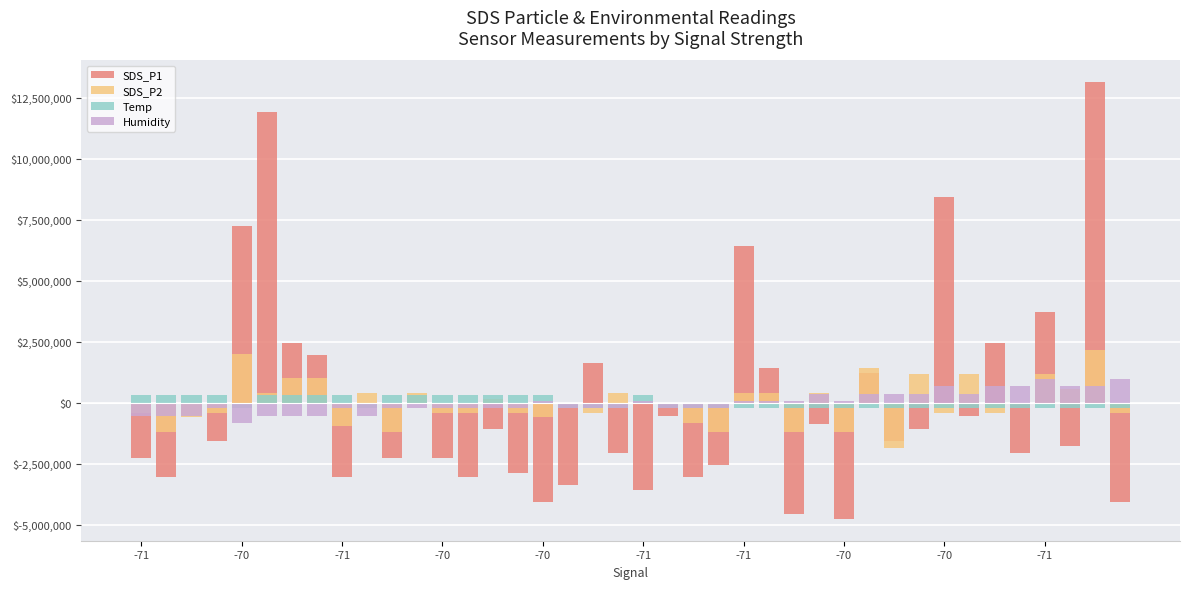

Which series changed the most between -71 and -70?

SDS_P1